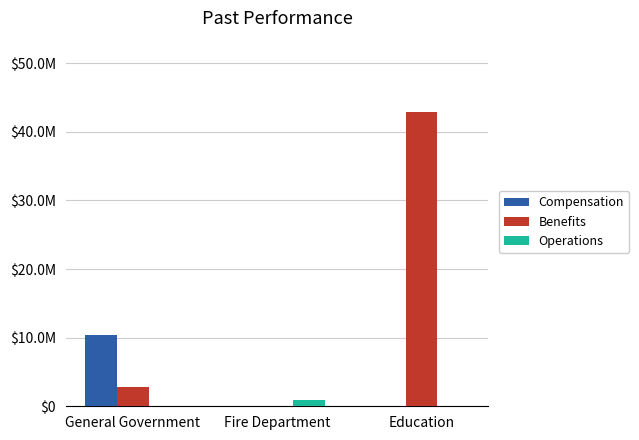

Reading left to right, what are all the values shown in this chart?

Compensation: 10369240.5	0.0	0.0
Benefits: 2751254.9	0.0	42964288.0
Operations: 0.0	939429.0	0.0